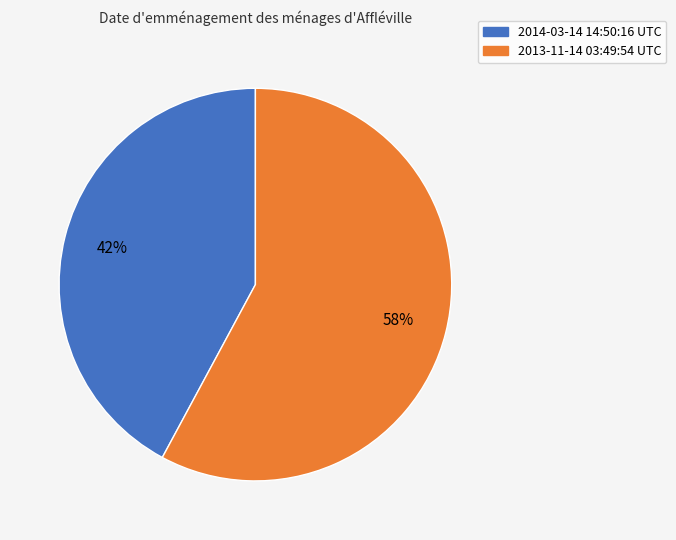

How many slices are in this pie chart?

2